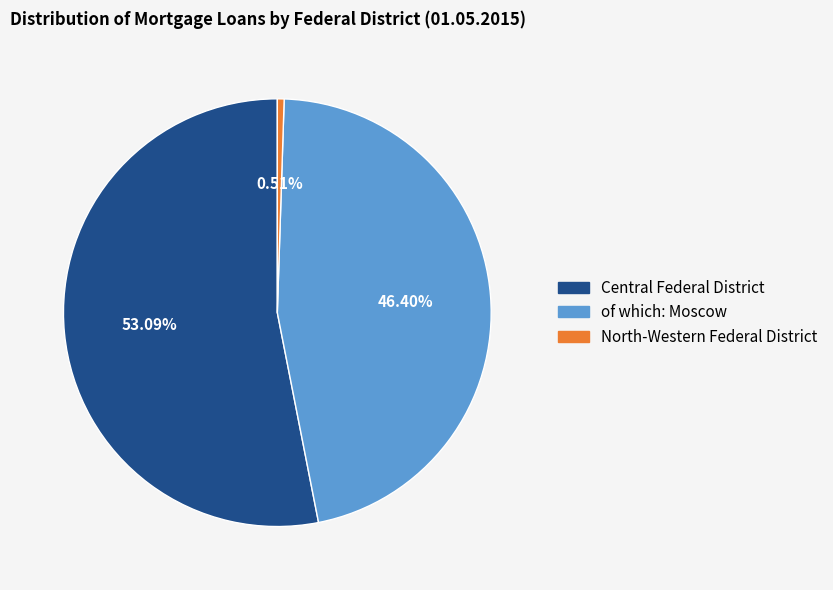

Which has a higher value, of which: Moscow or Central Federal District?

Central Federal District